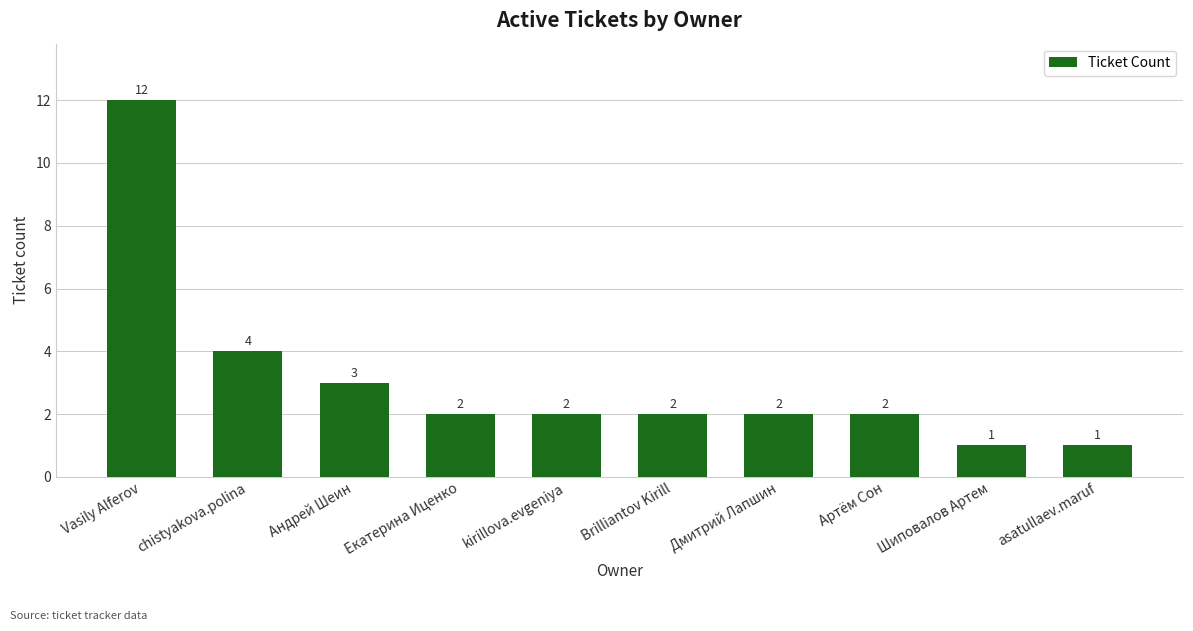

Approximately how many times larger is the value at Артём Сон compared to Vasily Alferov?

0.2